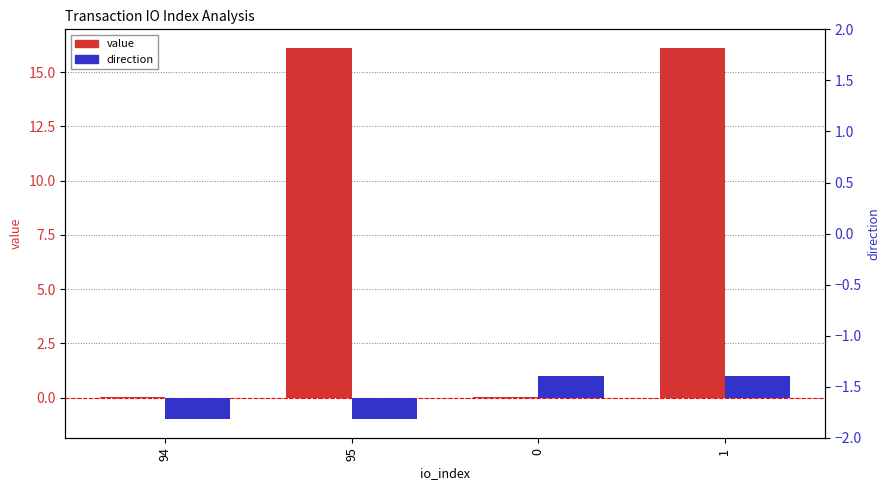

What is the label of the 4th bar from the left?

1